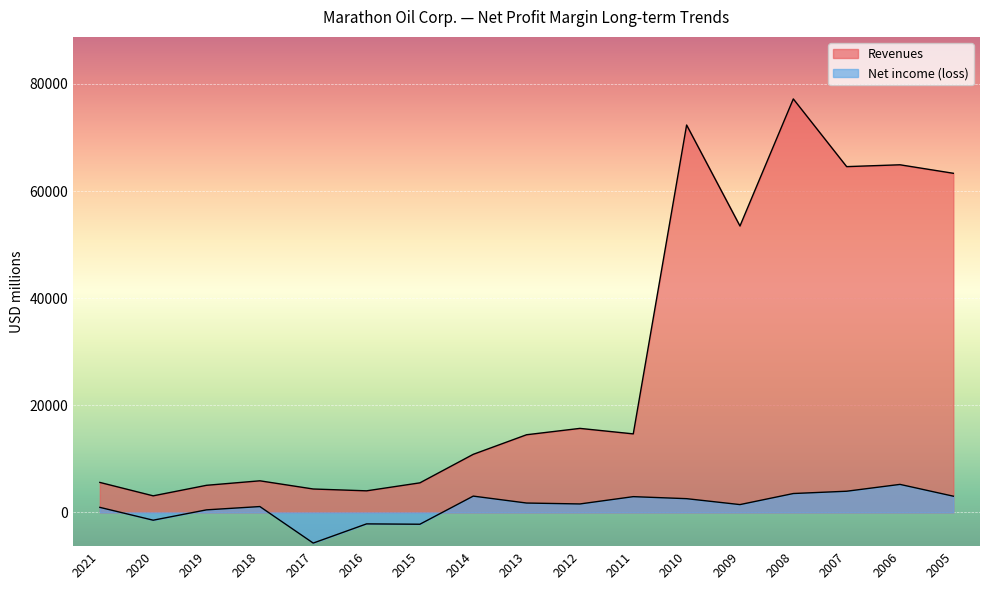

True or false: Revenues and Net income (loss) intersect in this chart.

False